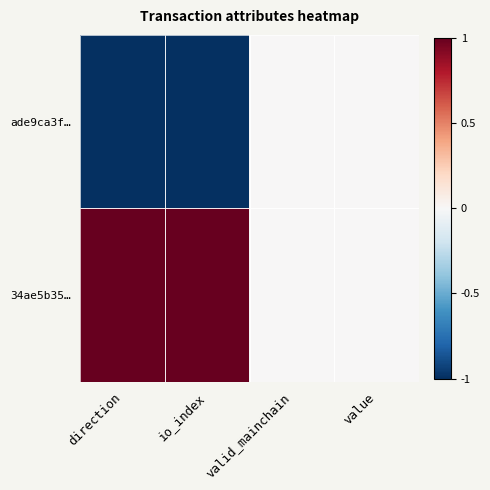

Reading left to right, transcribe all the data shown in this chart.

ade9ca3f…: direction=-1	io_index=-1	valid_mainchain=0	value=0
34ae5b35…: direction=1	io_index=1	valid_mainchain=0	value=0